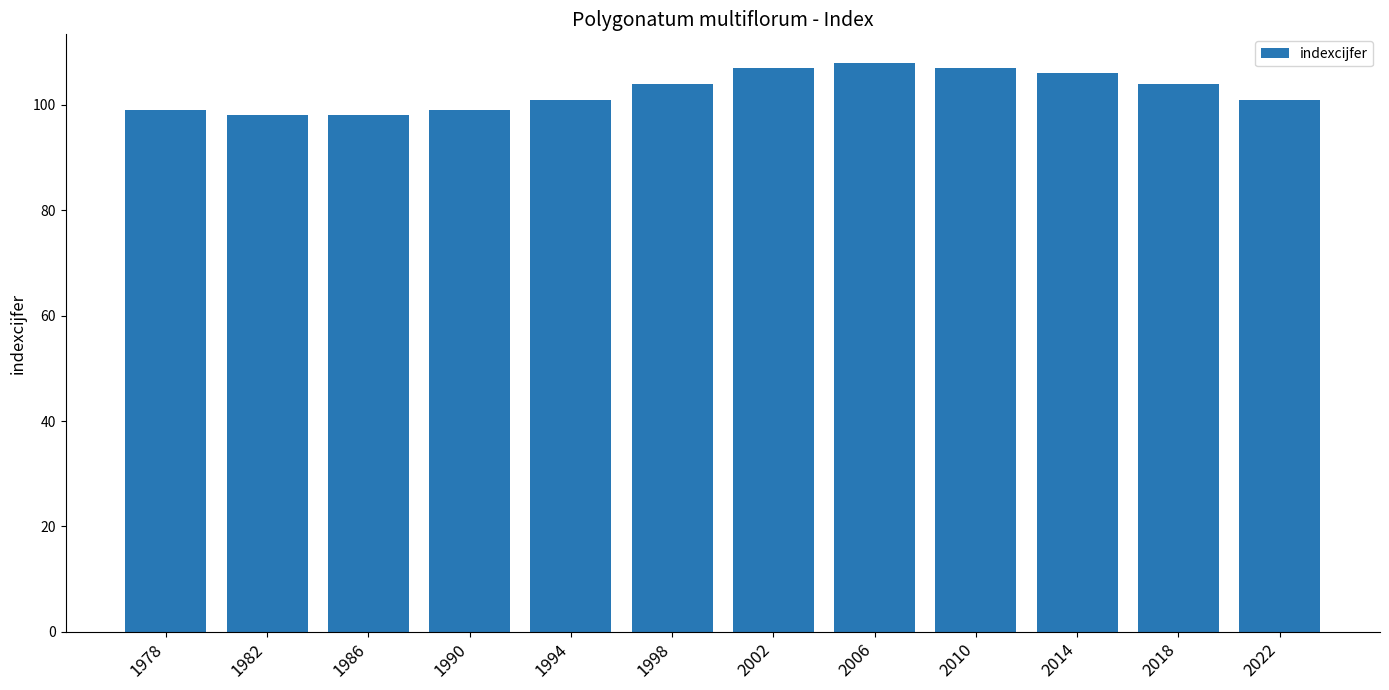

Does the chart contain stacked bars?

No